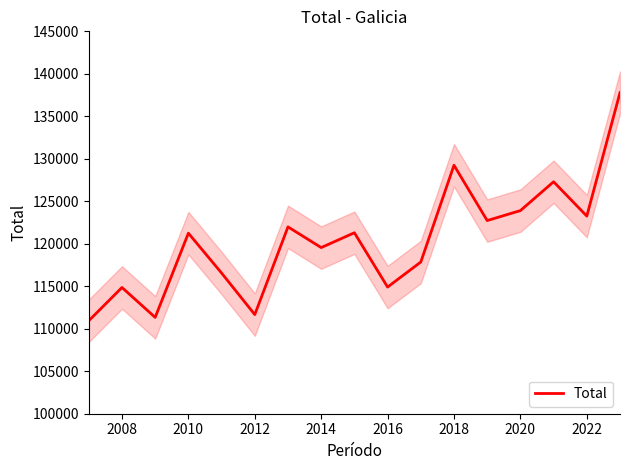

The Total series shows 119552 at 2014. True or false?

True